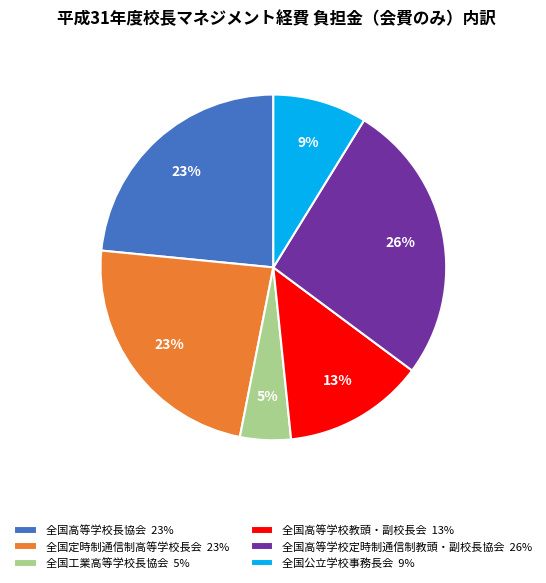

What is the largest slice in the pie chart?

全国高等学校定時制通信制教頭・副校長協会